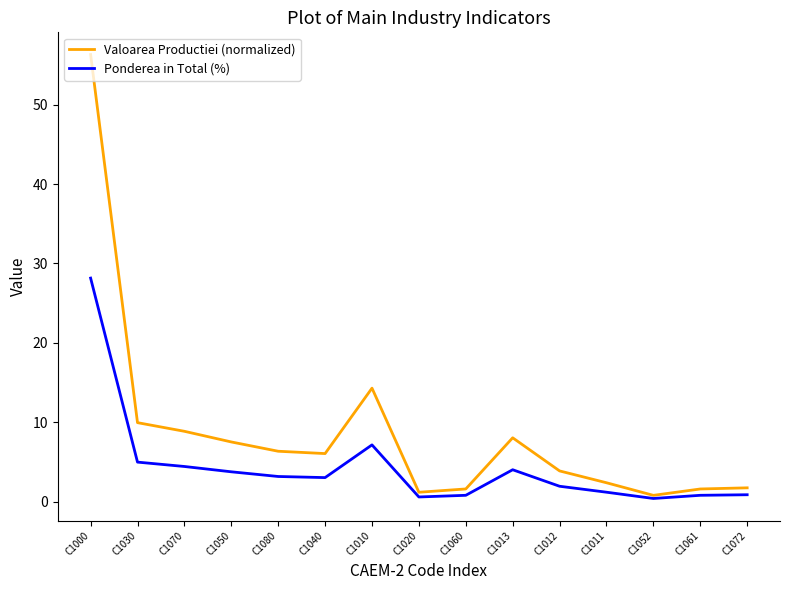

Read the Valoarea Productiei (normalized) value at C1050.

7.5